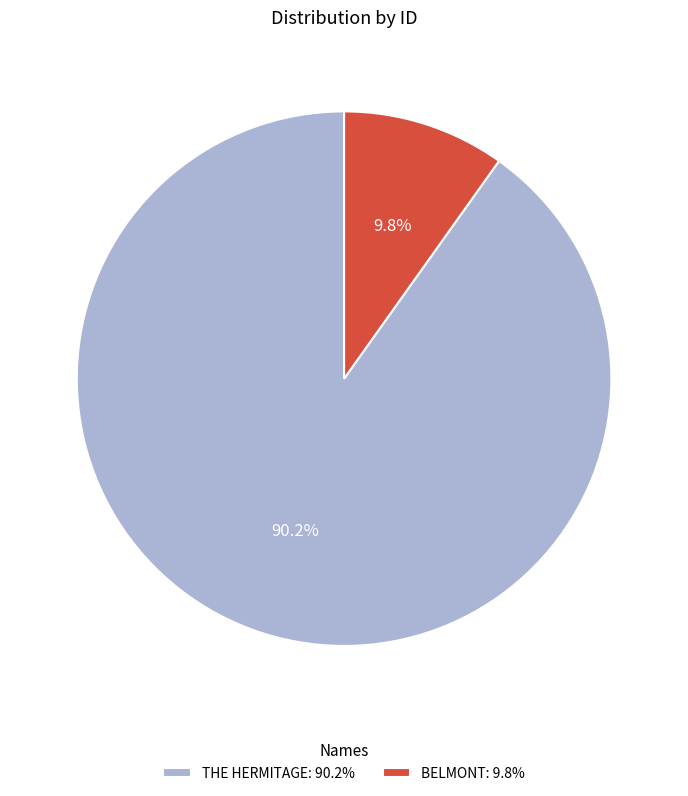

What percentage is the BELMONT slice, to the nearest percent?

10%